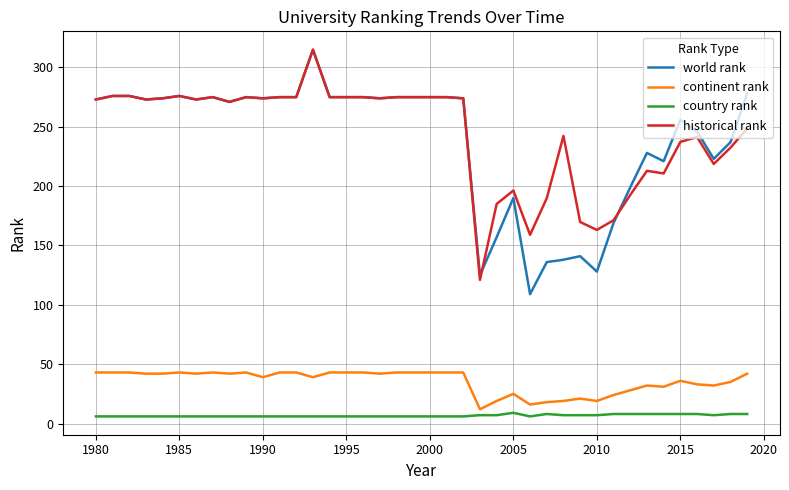

What is the highest value of the country rank series?

9.0